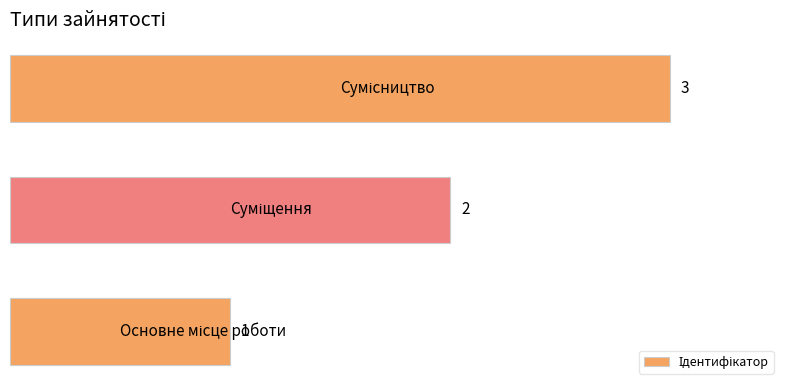

How many values are between 1 and 3?

3